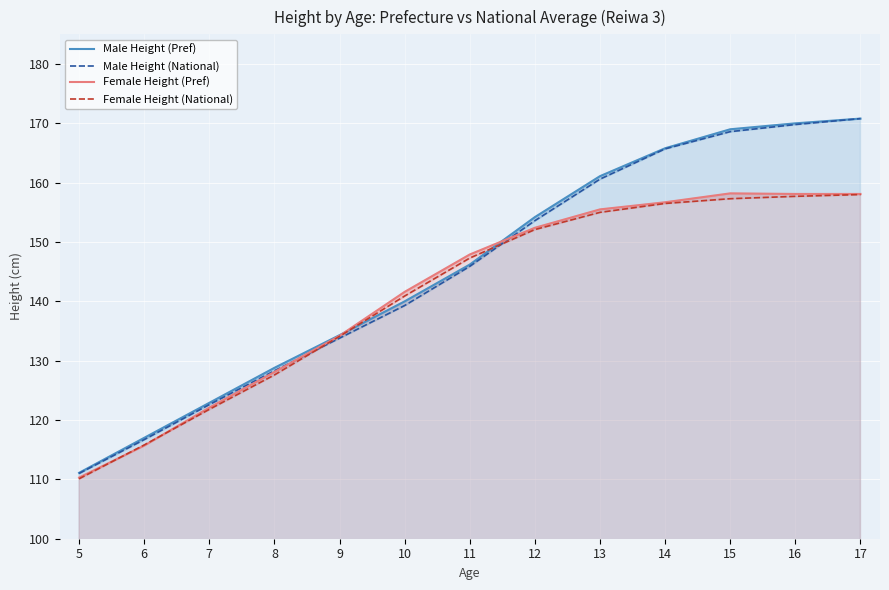

True or false: Male Height (National) and Male Height (Pref) intersect in this chart.

False